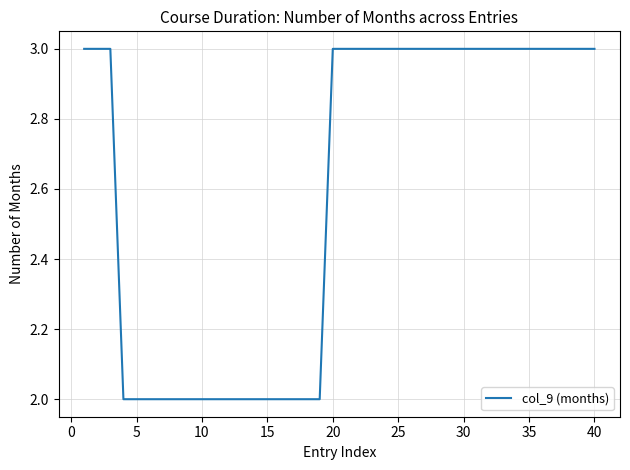

What is the greatest value displayed?

3